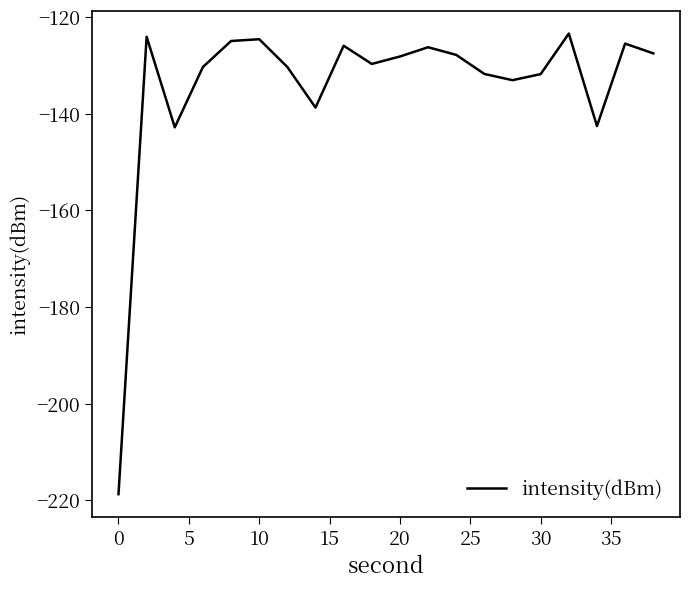

What is the maximum value shown in the chart?

-123.4